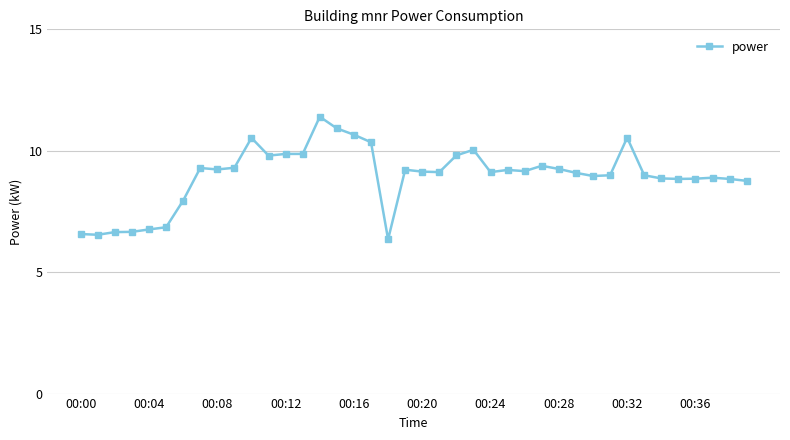

Does the chart have visible grid lines?

Yes